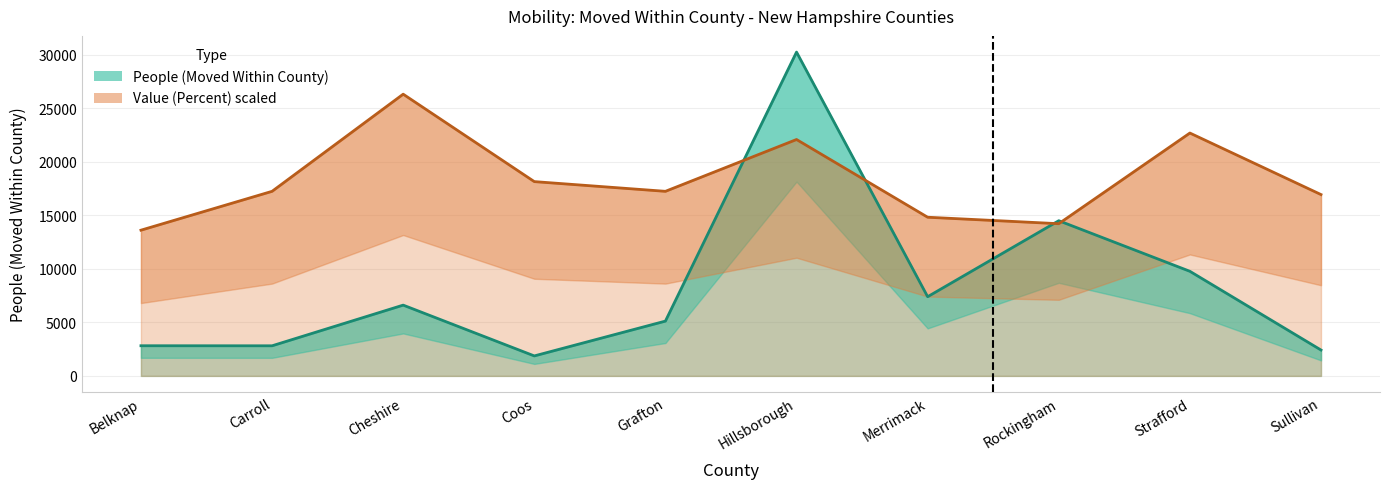

Is it true that People (Moved Within County) equals 2418.0 at Sullivan?

True